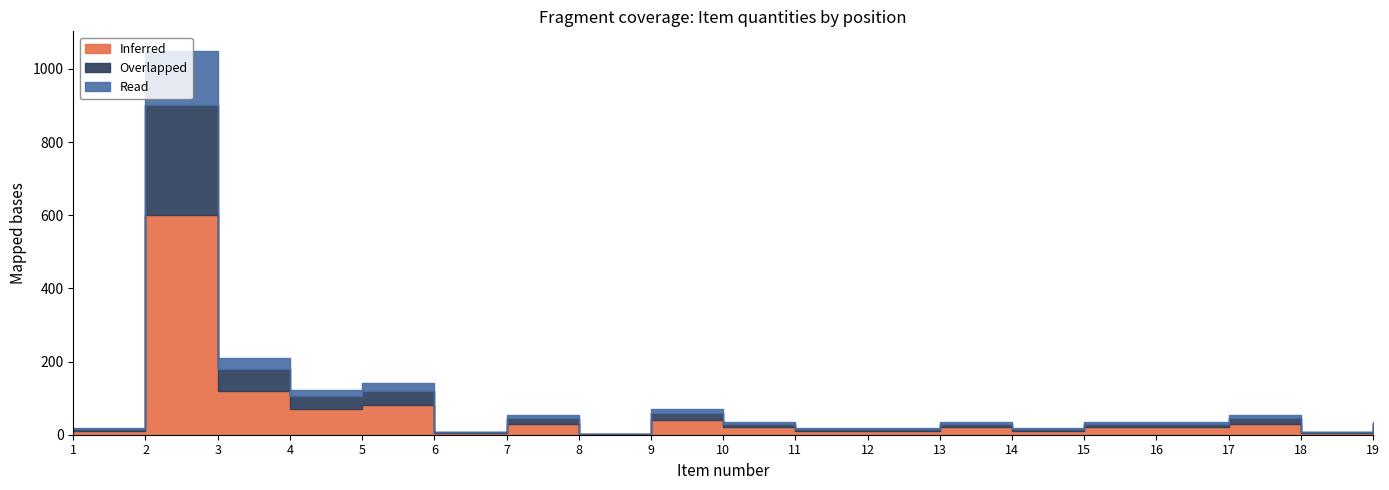

What value does the Overlapped series have at 15?

10